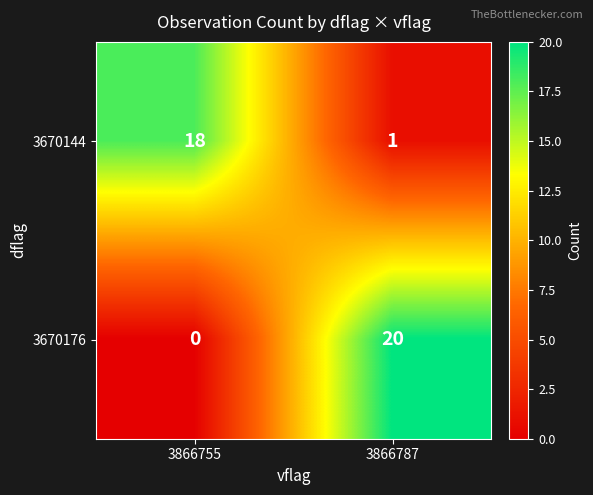

What is the total value across all series at 3866755?

18